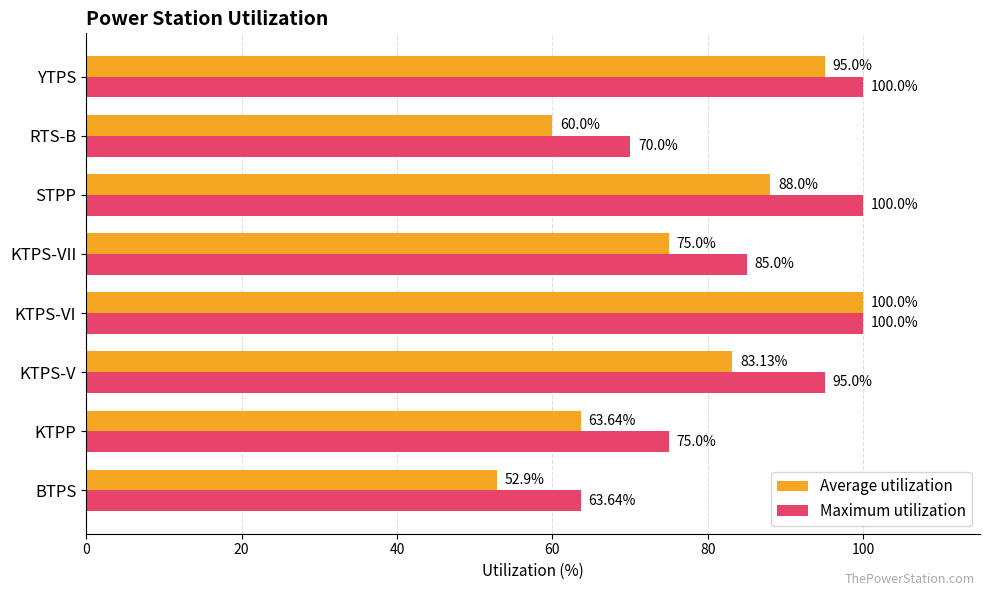

What is the difference between the maximum and minimum values in the Average utilization series?

47.1